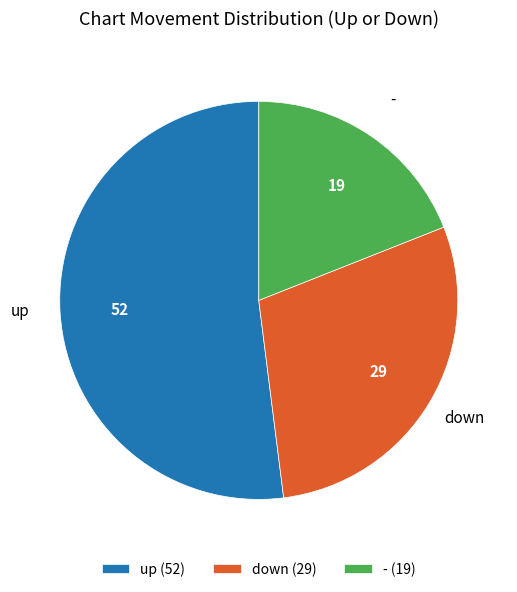

Is it true that down is 38% of the pie?

False